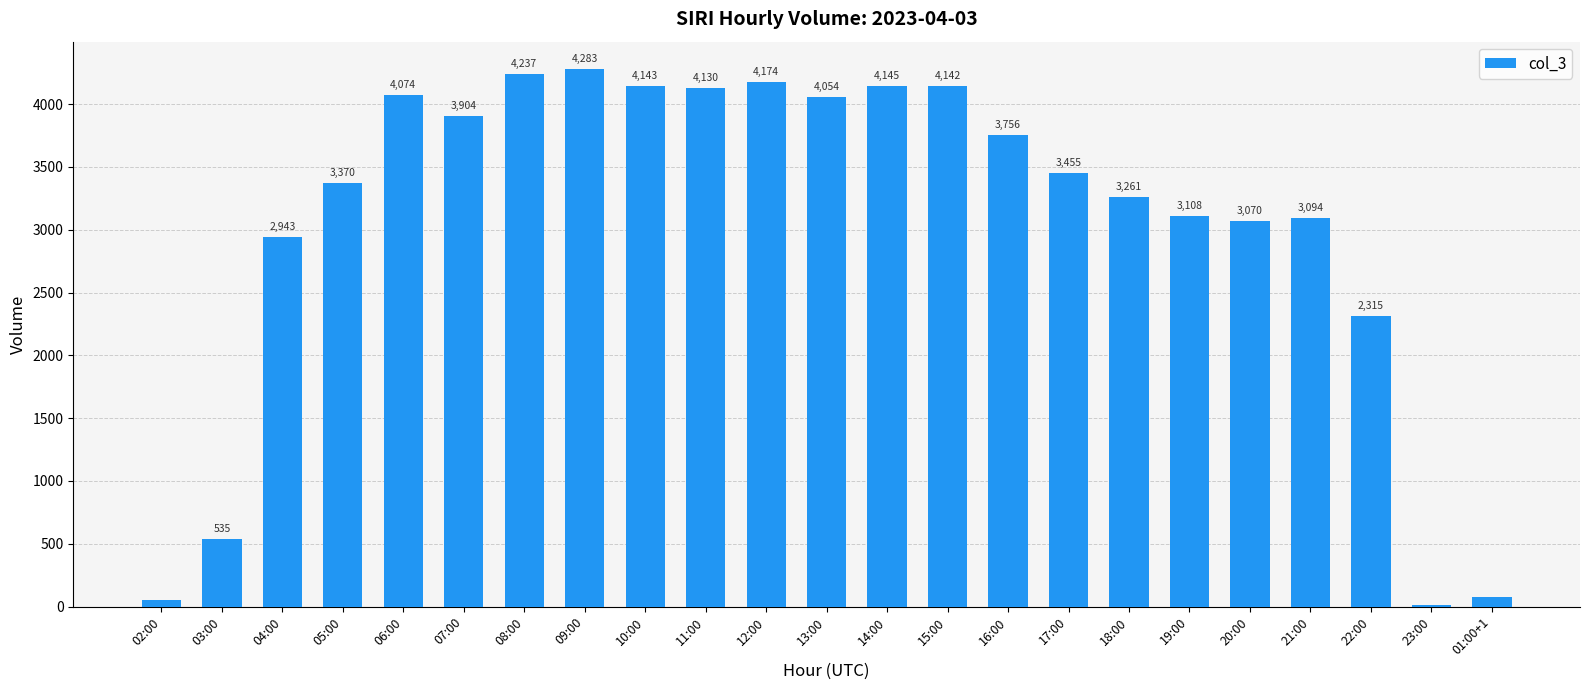

How many bars are there in total?

23